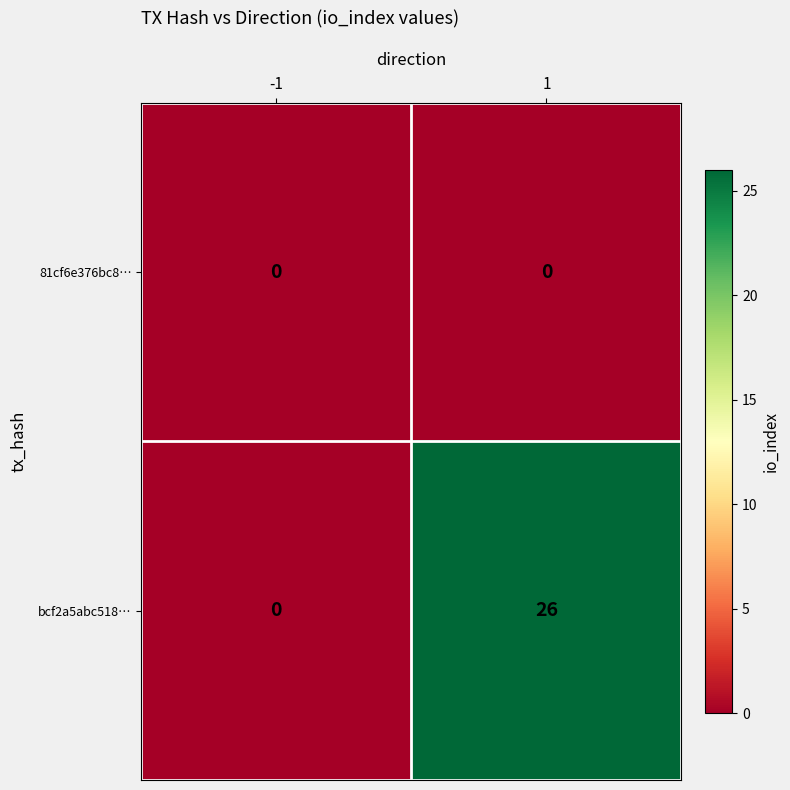

At 1, list the series in order from largest to smallest.

bcf2a5abc518…, 81cf6e376bc8…